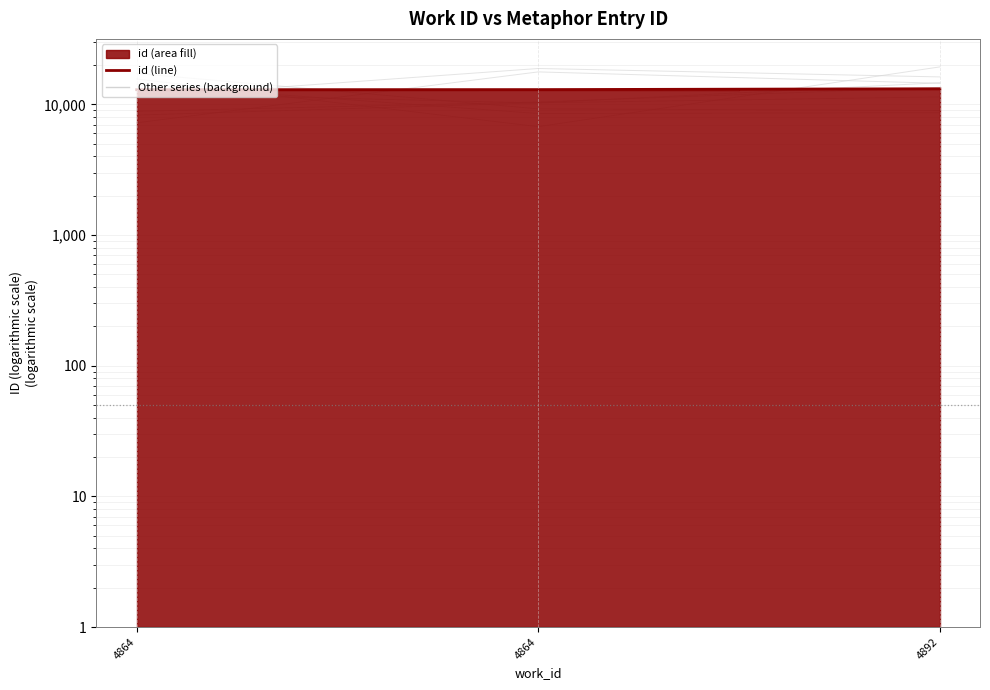

Rank the categories by value from highest to lowest.

4892, 4864, 4864